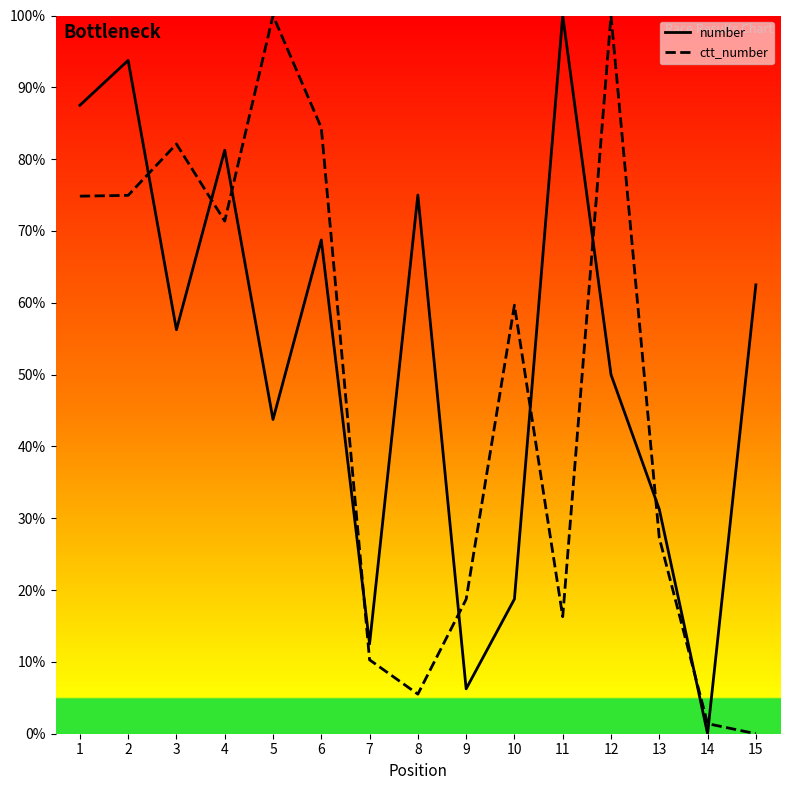

What is the value of the ctt_number point at the 11th from the left?

16.3